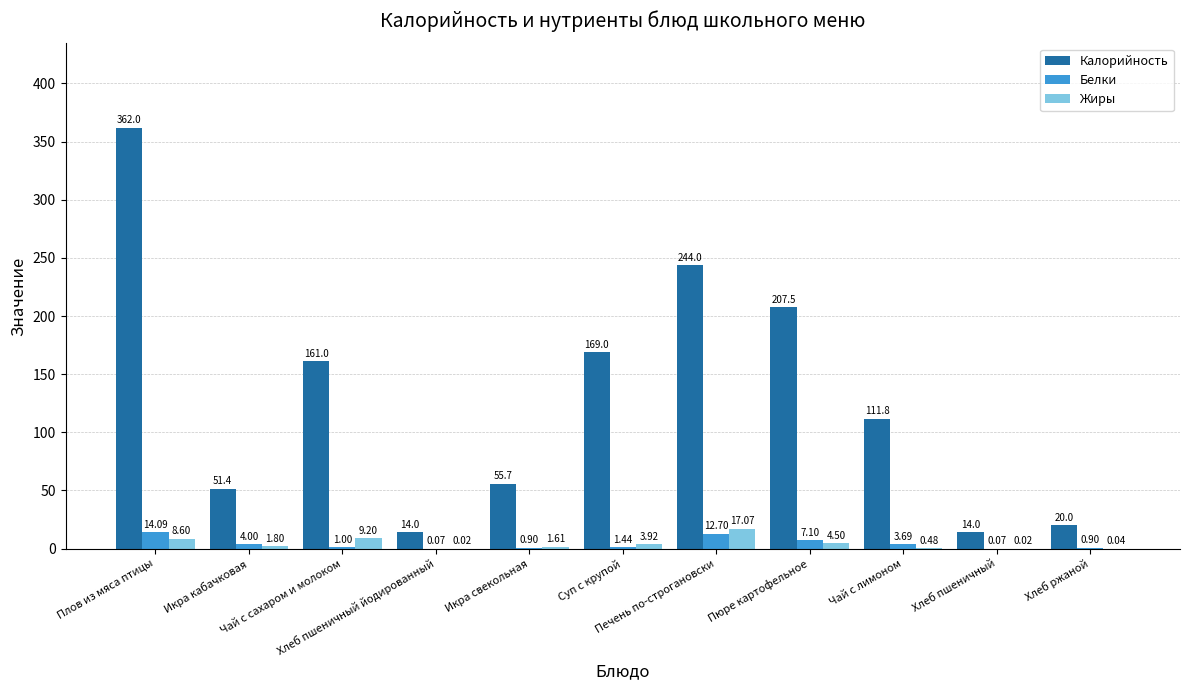

Read the Жиры value at Пюре картофельное.

4.5